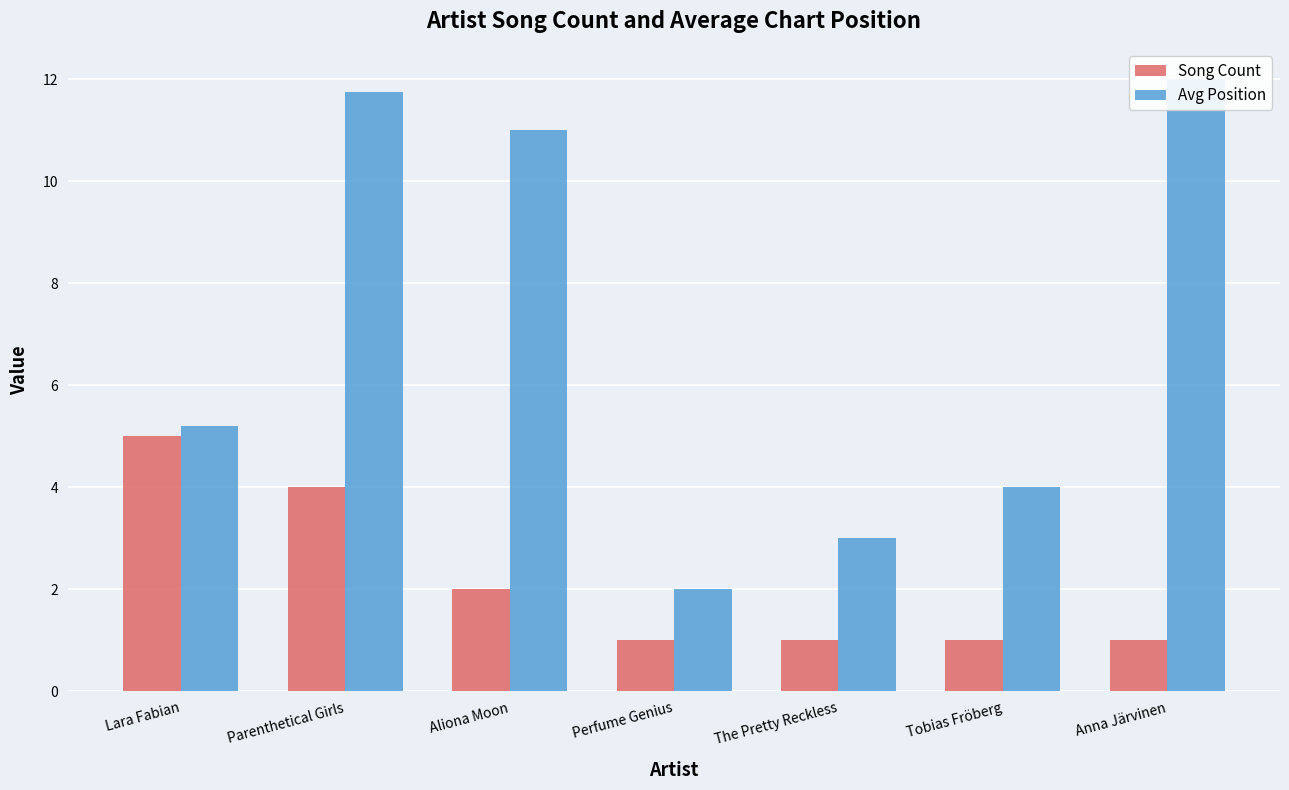

Reading left to right, extract all data points from this chart.

Song Count: 5.0	4.0	2.0	1.0	1.0	1.0	1.0
Avg Position: 5.2	11.8	11.0	2.0	3.0	4.0	12.0